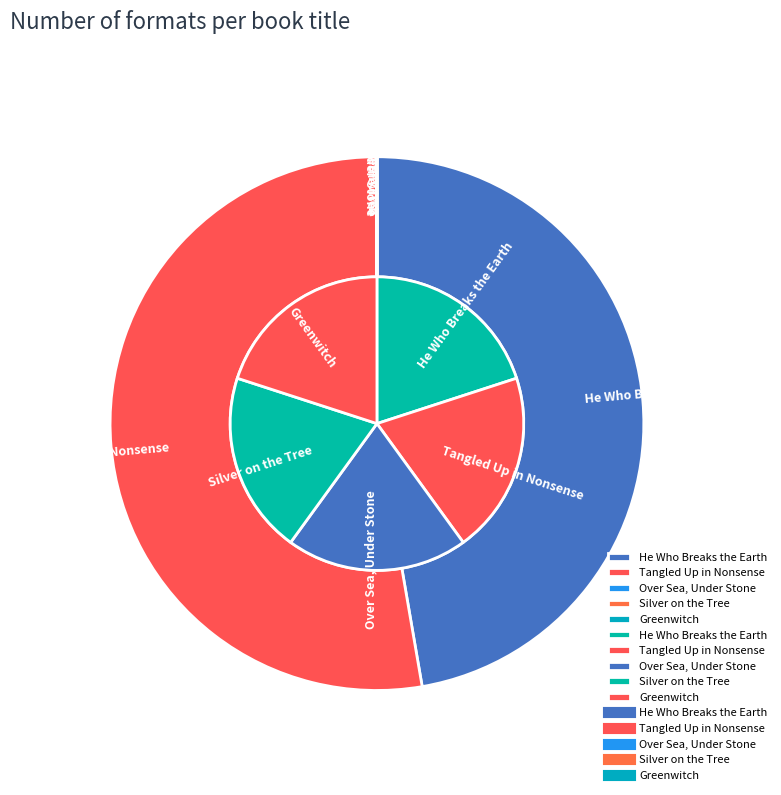

How many segments does this pie chart have?

5